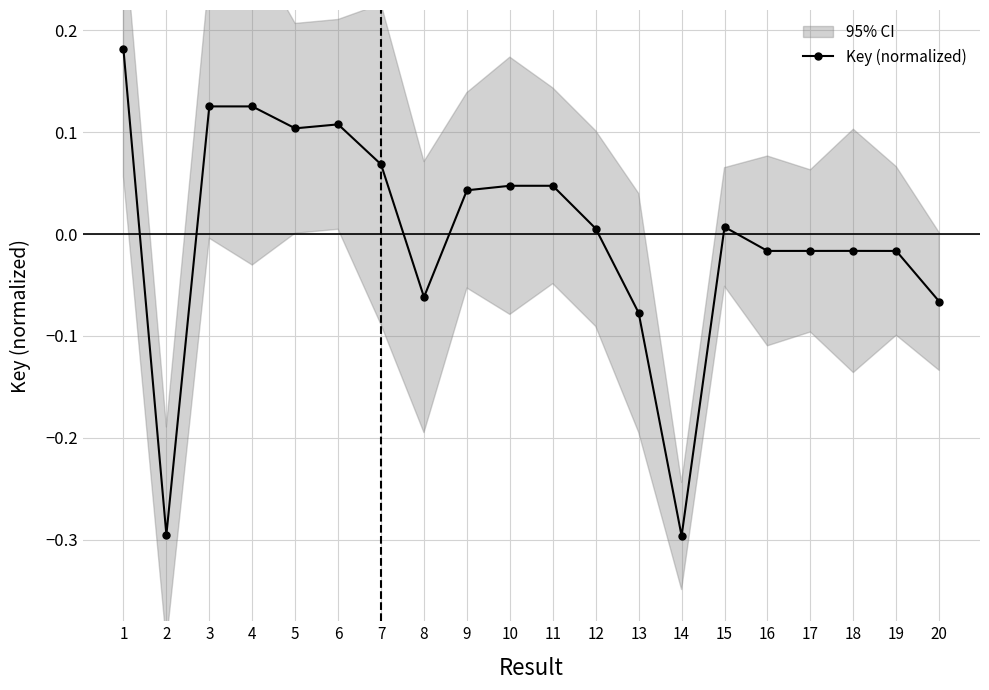

Where is the first local maximum?

3